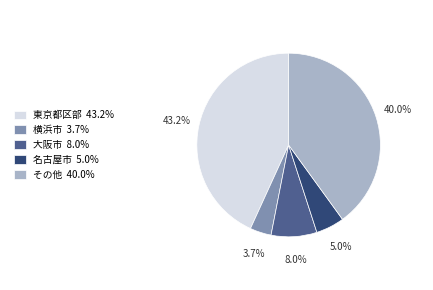

Between 大阪市 8.0% and その他 40.0%, which is larger?

その他 40.0%